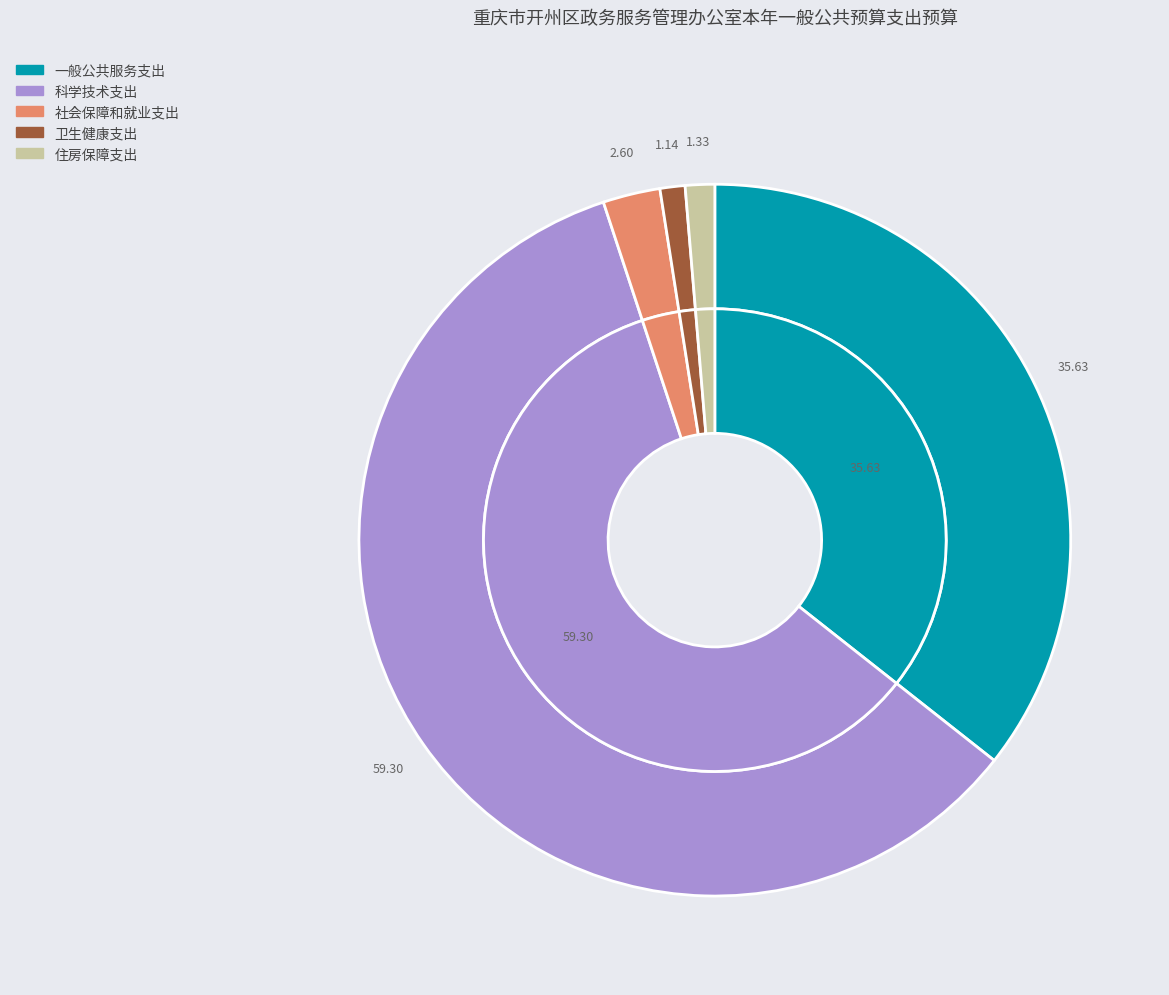

What is the smallest slice in the pie chart?

卫生健康支出